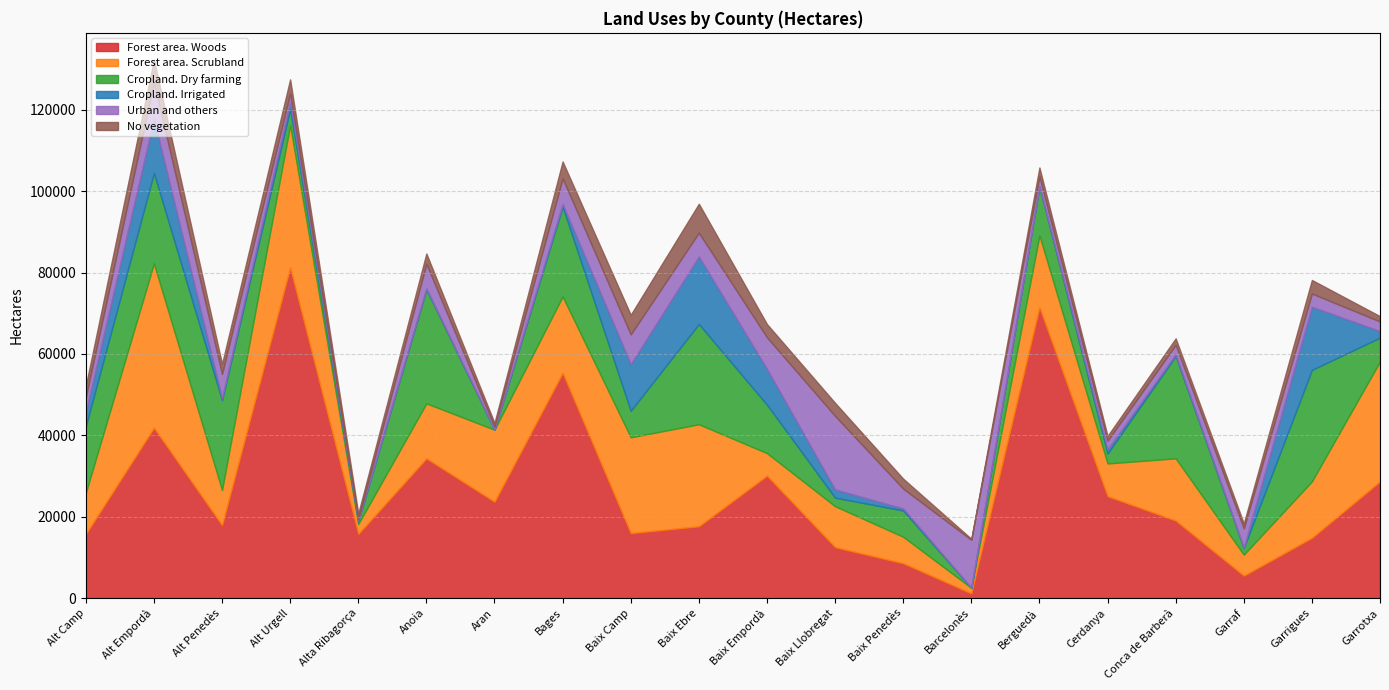

Read the No vegetation value at Conca de Barberà.

1589